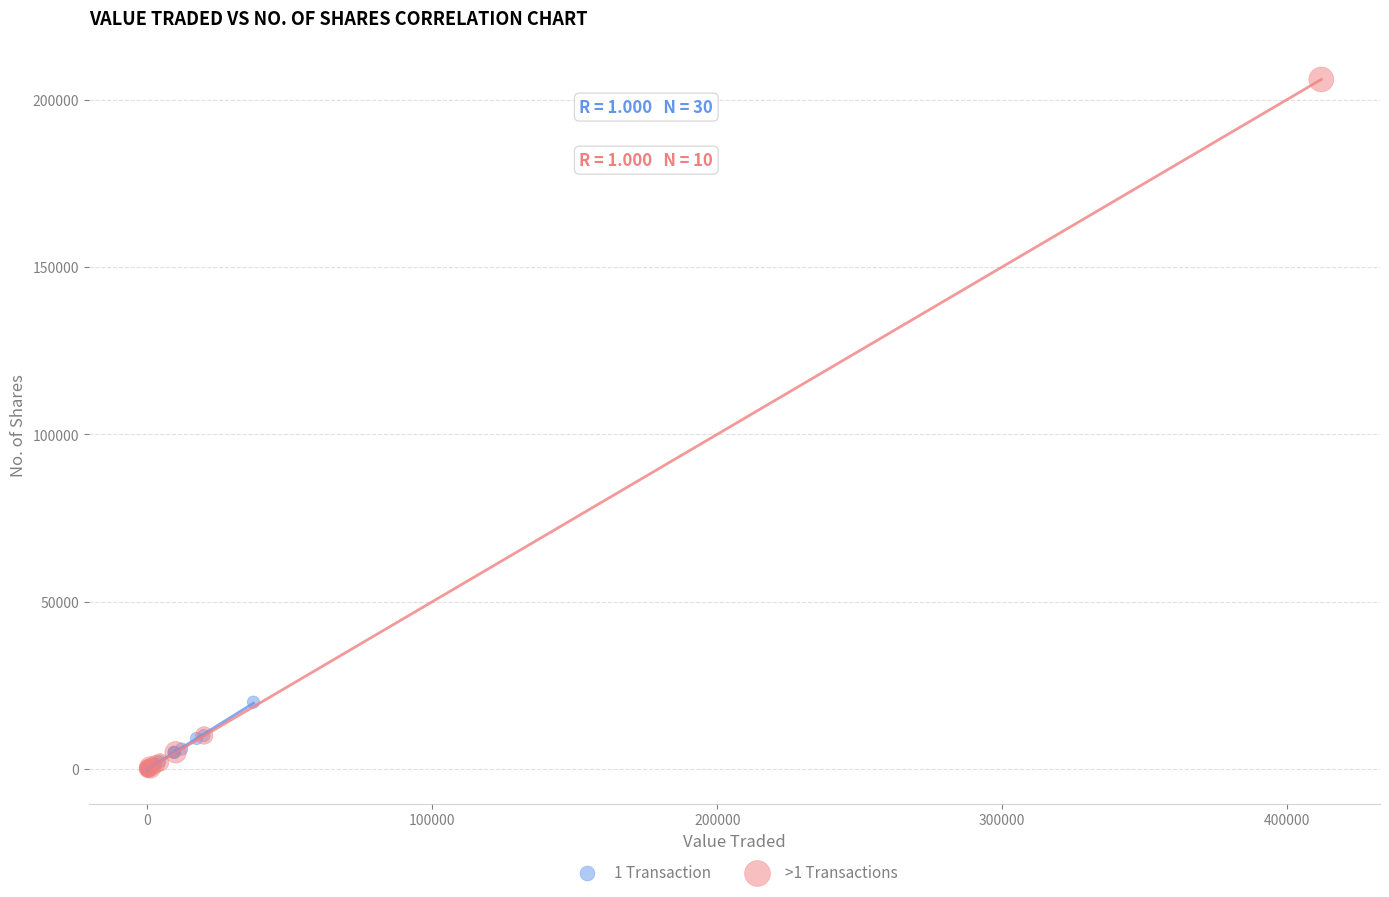

Which series has the largest Y range (max minus min)?

>1 Transactions